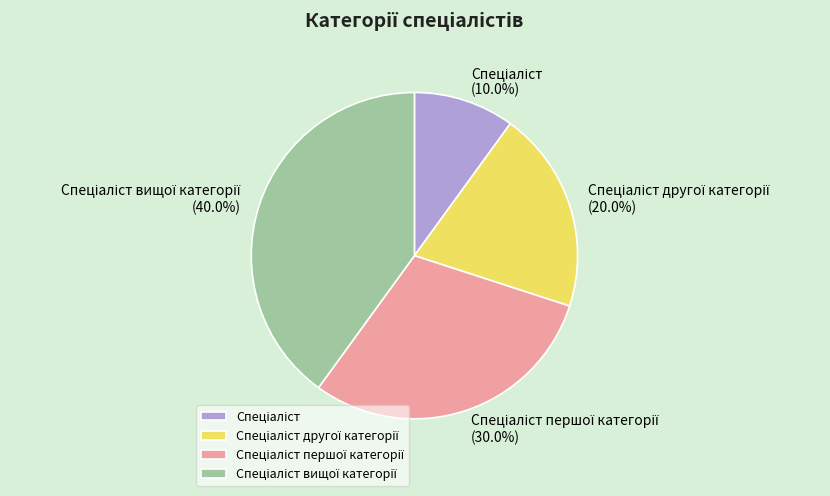

Does any single category account for the majority?

No